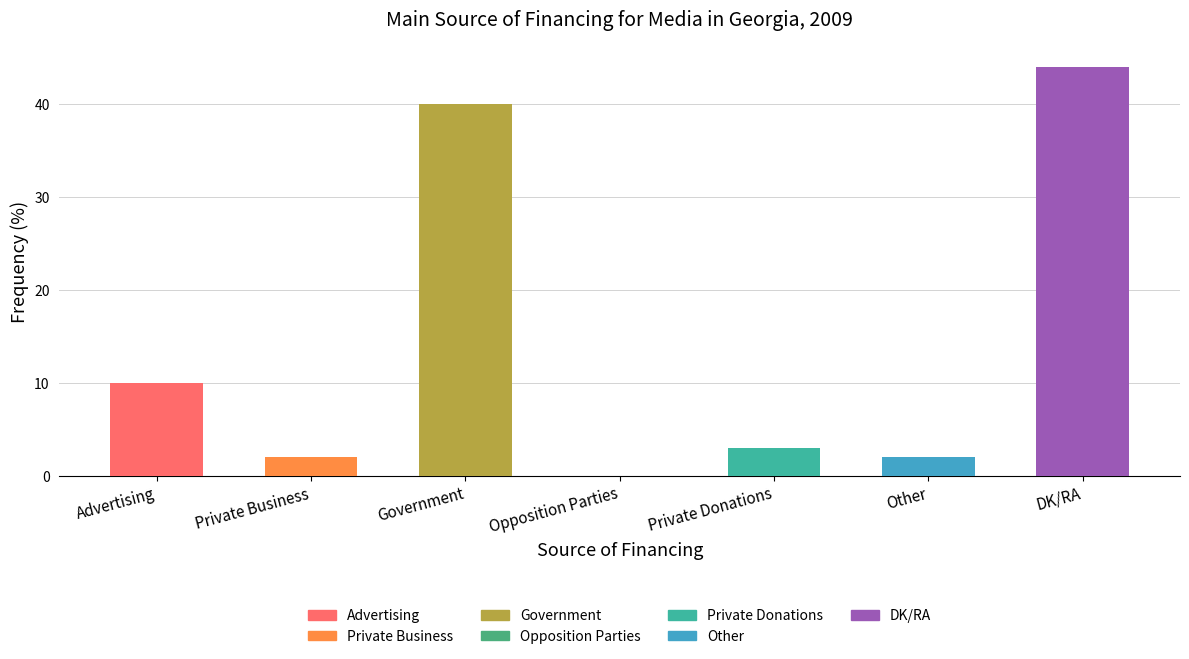

Reading left to right, extract all data points from this chart.

Advertising=10	Private Business=2	Government=40	Opposition Parties=0	Private Donations=3	Other=2	DK/RA=44